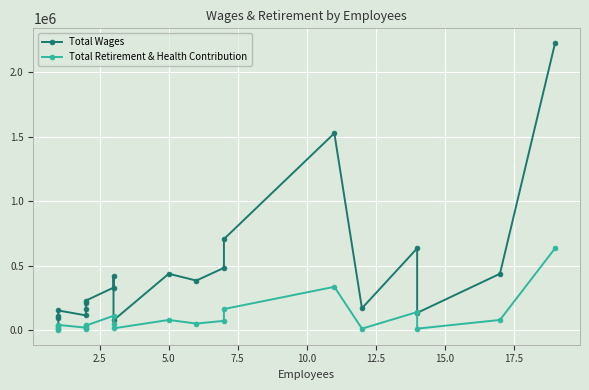

At how many categories does at least one series exceed 753266?

2